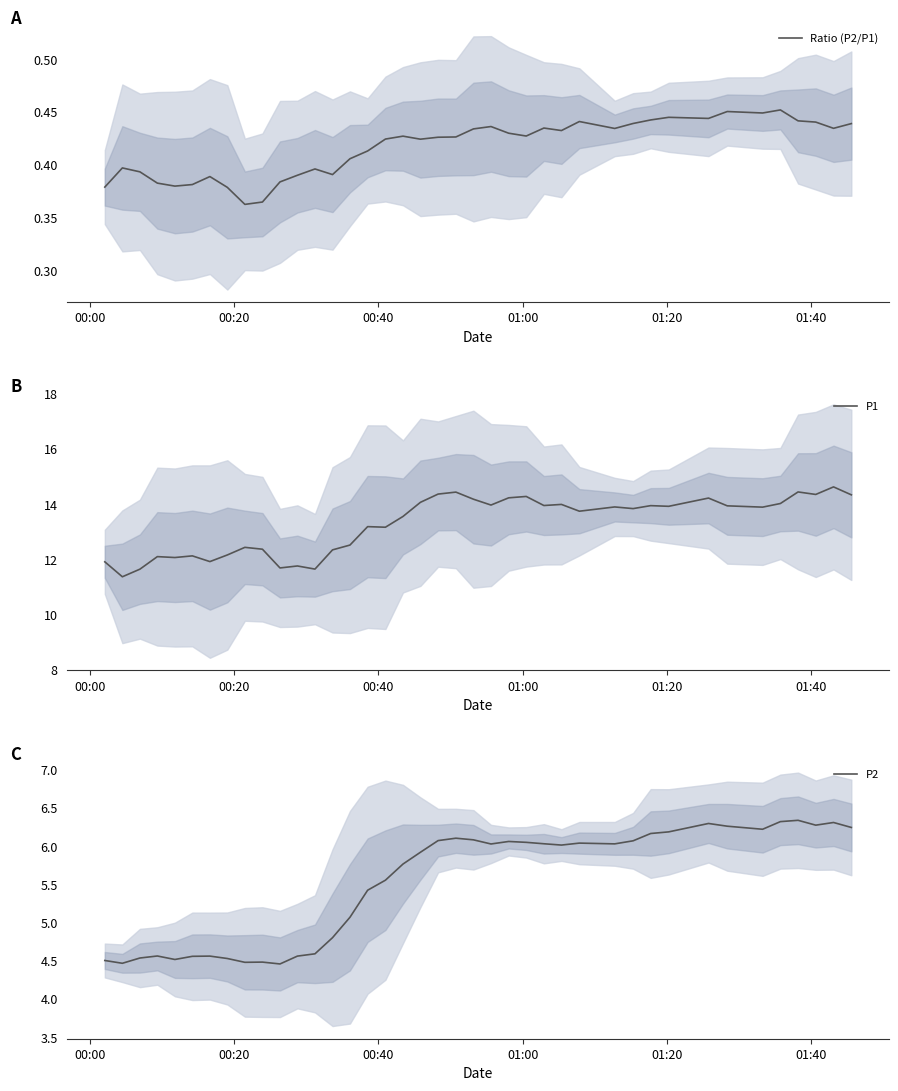

What is the maximum value for P1?

14.6